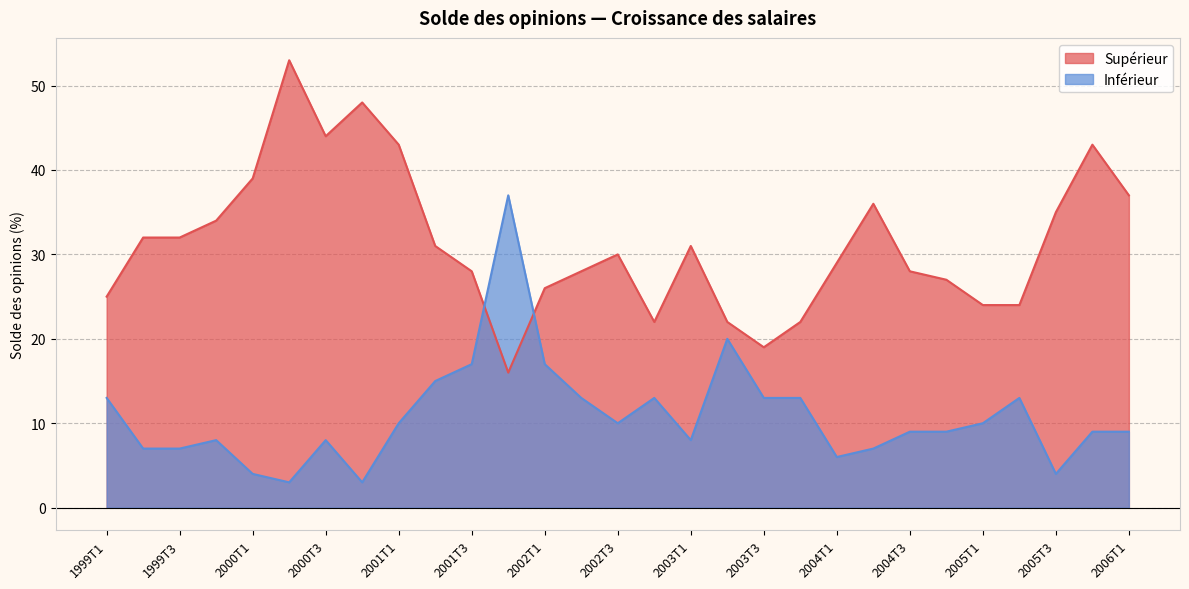

What is the difference between the maximum and minimum values in the Inférieur series?

34